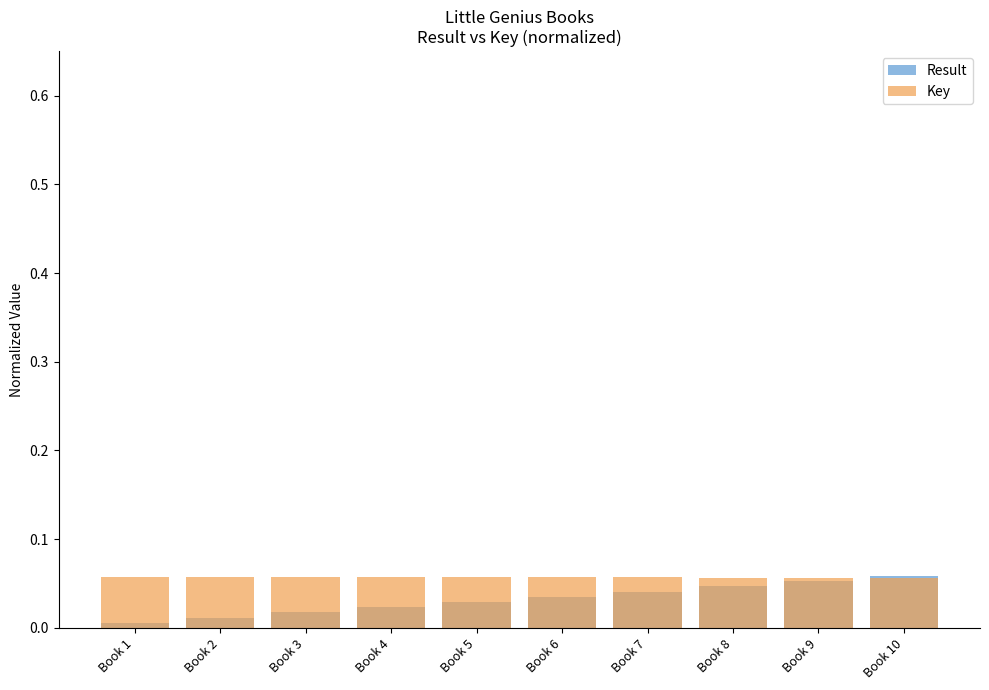

How many bars are there in each group?

2